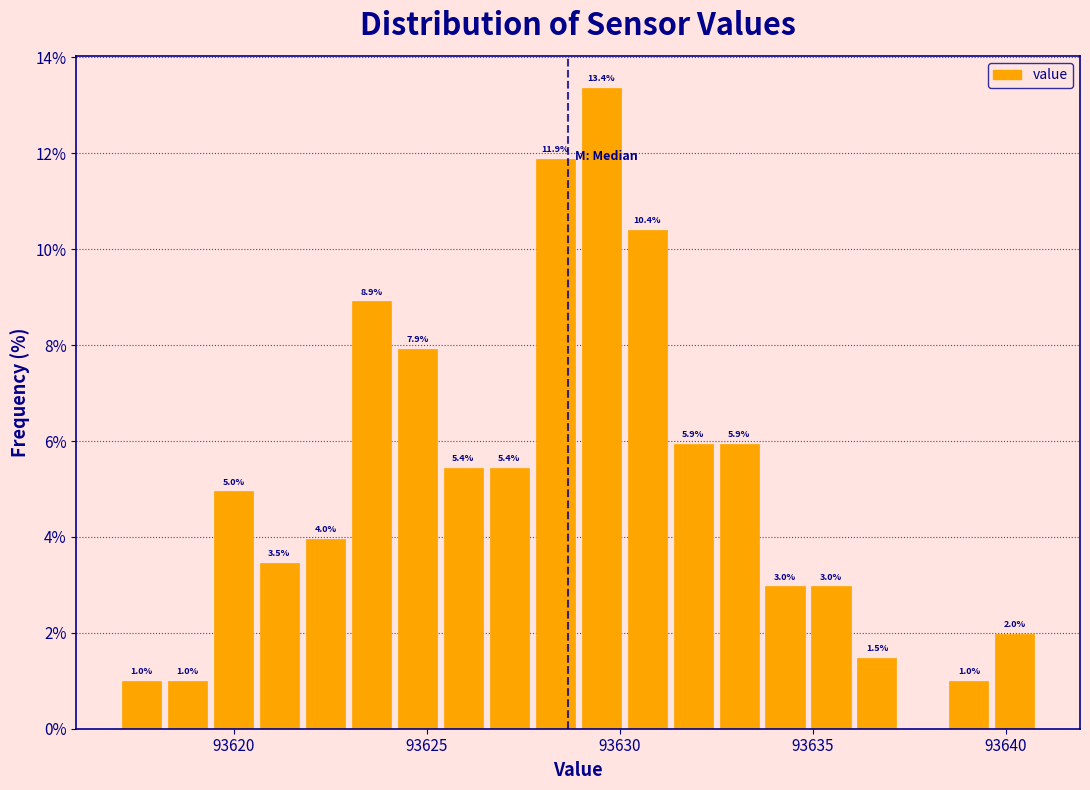

Around what value on the x-axis is the tallest bar? Give the approximate position of its centre, as read against the axis.

93629.5